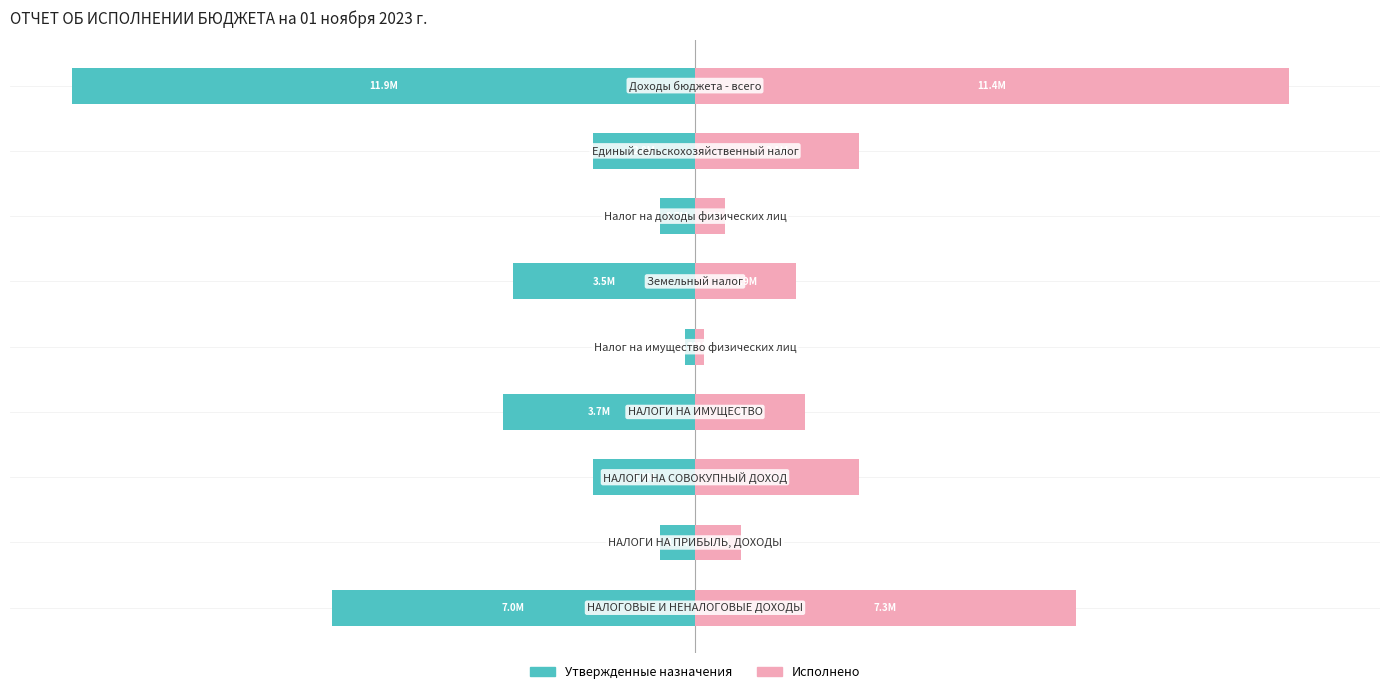

Is it true that Исполнено equals 22.8 at 5?

False